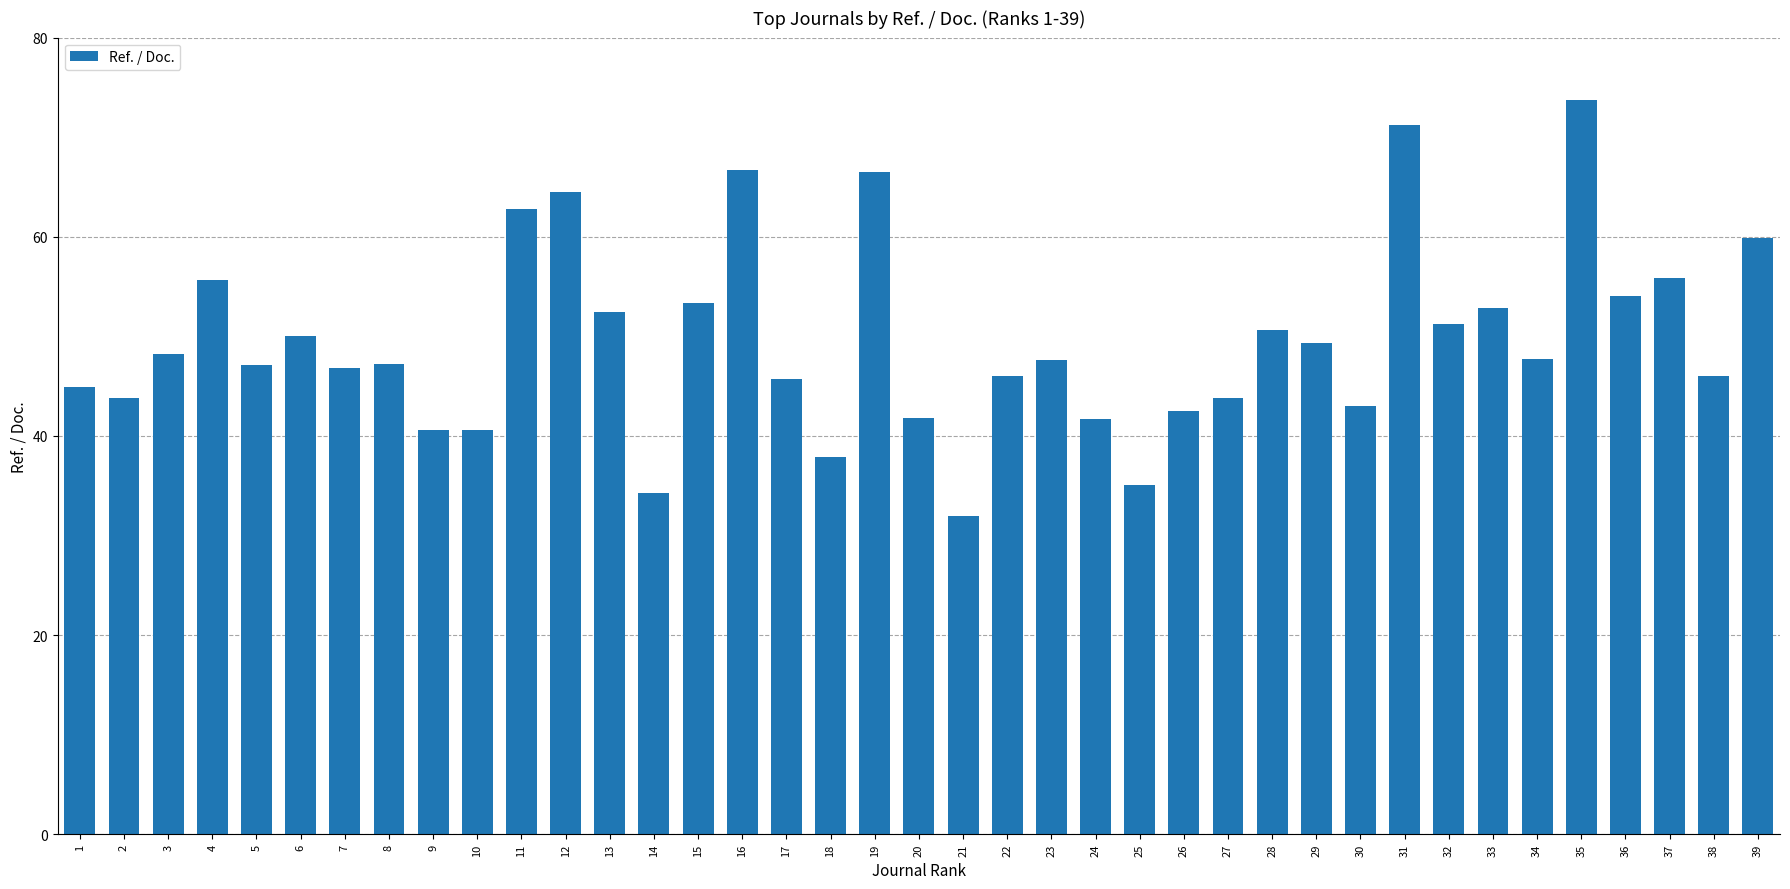

What is the change in value from 17 to 20?

-3.9